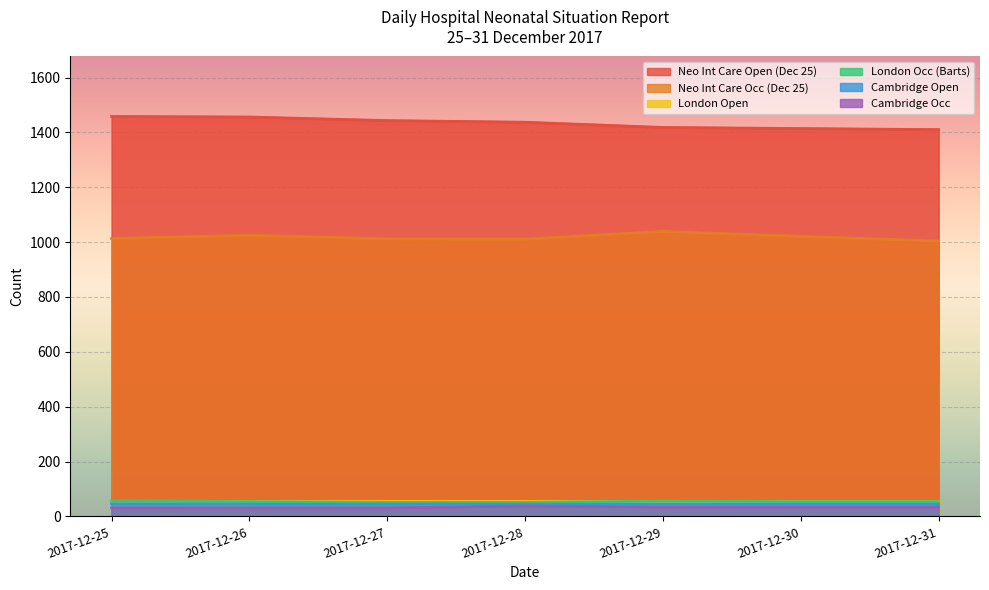

True or false: Cambridge Occ and London Occ (Barts) intersect in this chart.

False